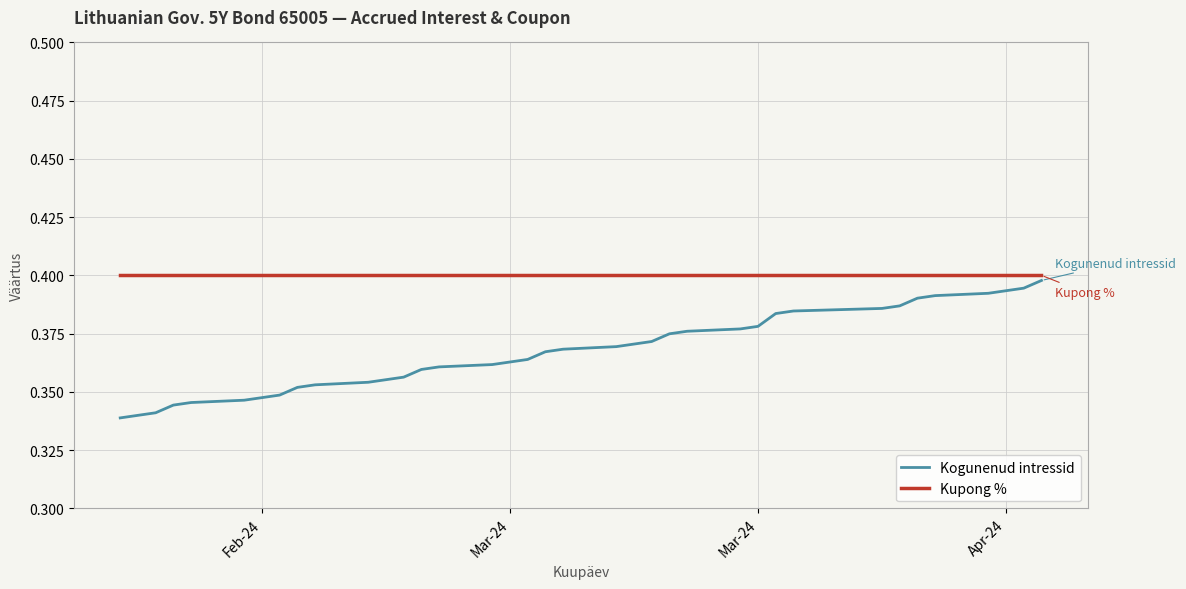

Rank the series by their average value, from lowest to highest.

Kogunenud intressid, Kupong %